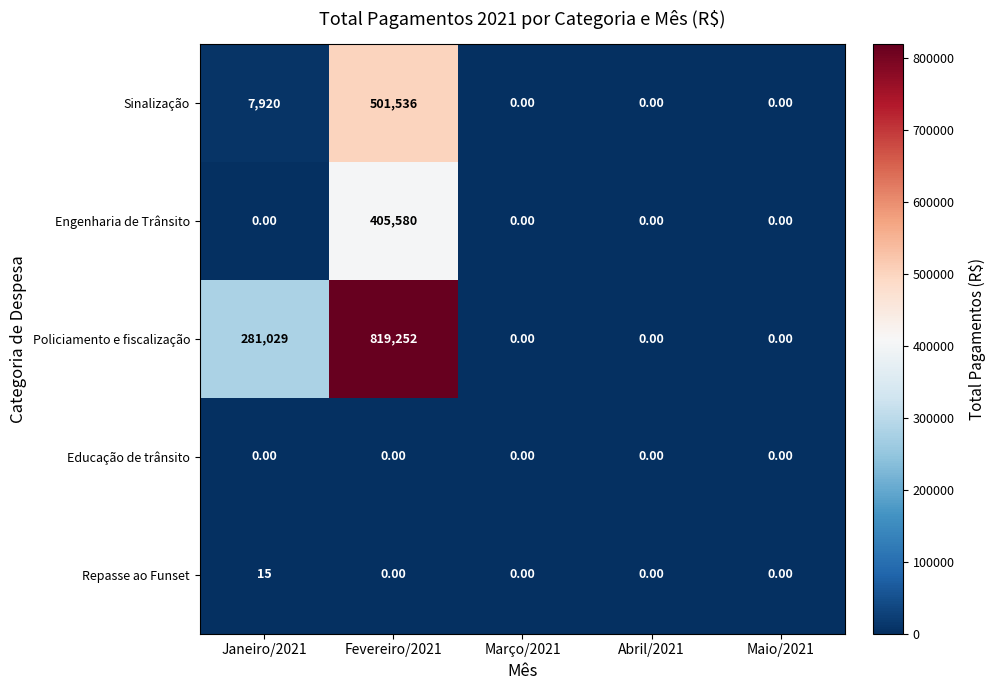

Rank the series by their maximum value, from lowest to highest.

Educação de trânsito, Repasse ao Funset, Engenharia de Trânsito, Sinalização, Policiamento e fiscalização